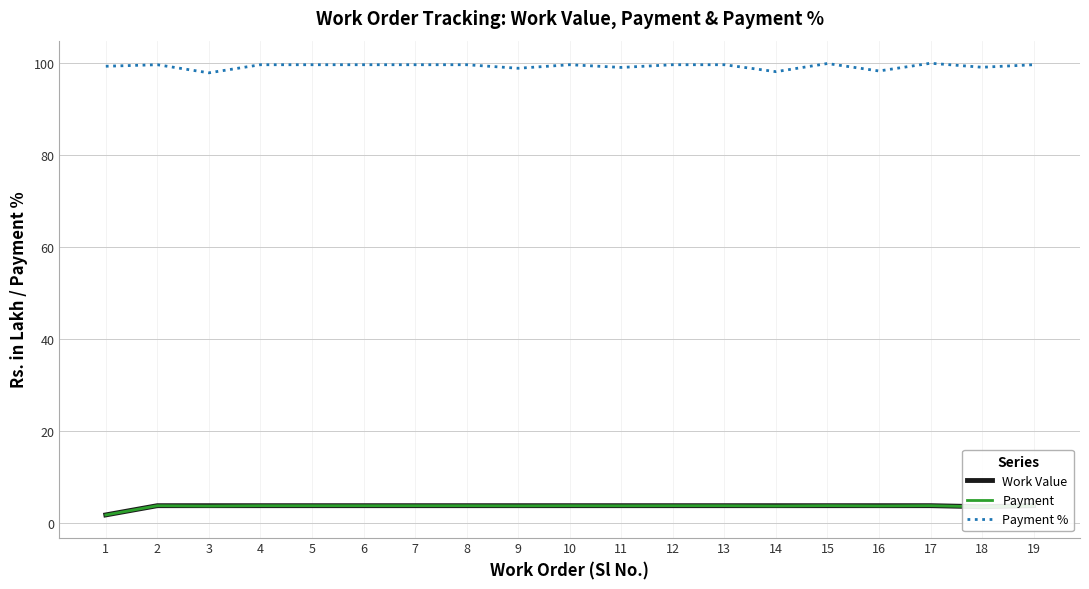

True or false: Payment and Work Value cross at least once.

False